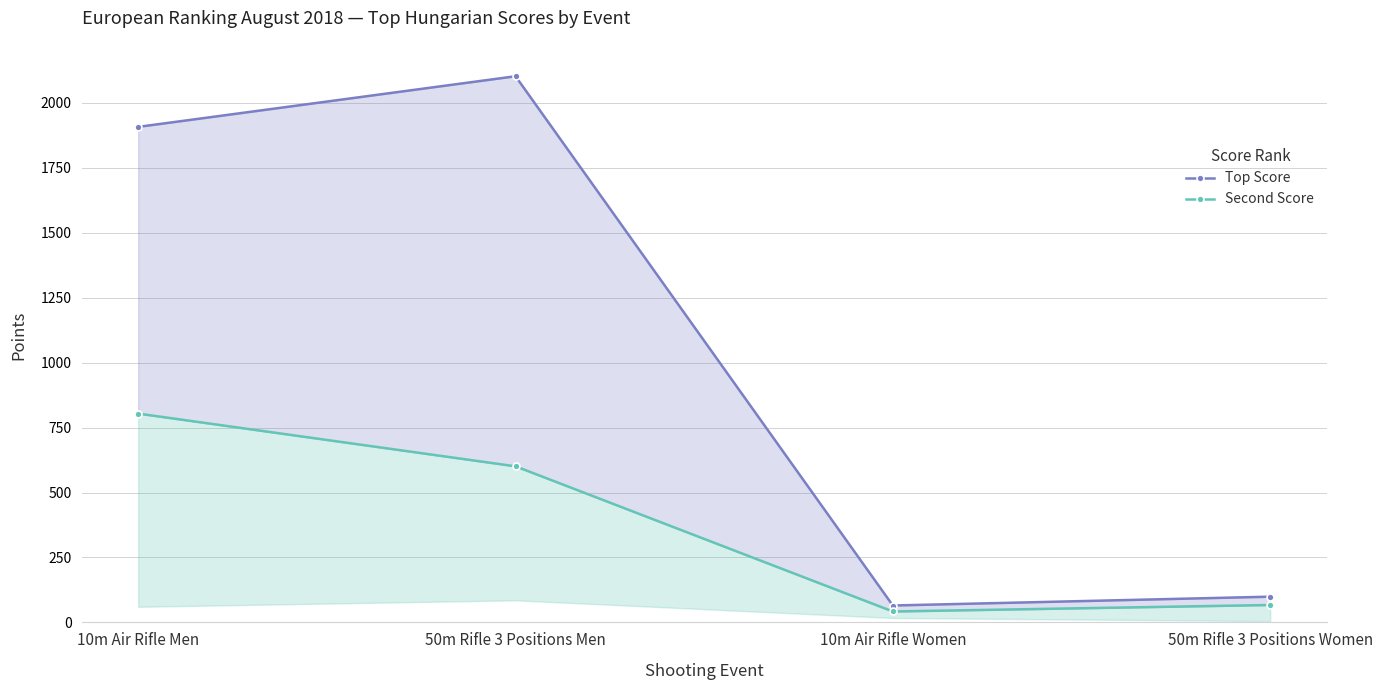

List the series in order of their overall mean, highest first.

Top Score, Second Score